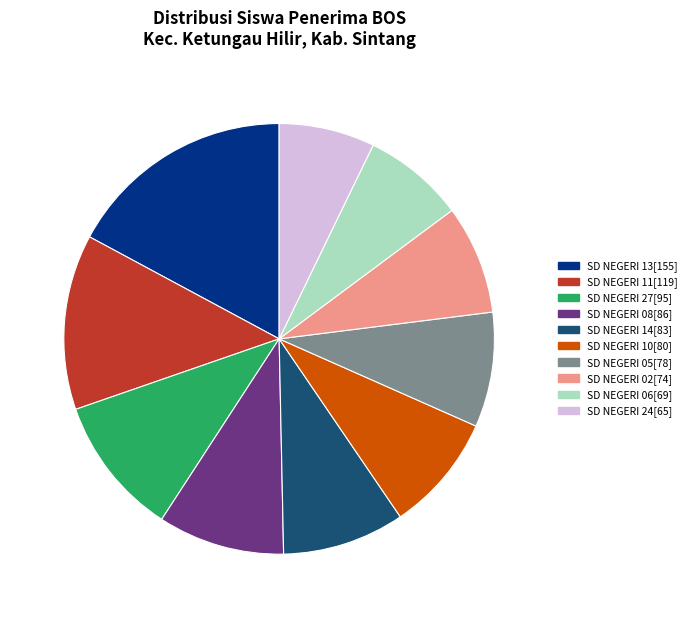

Is there a majority slice in this chart?

No